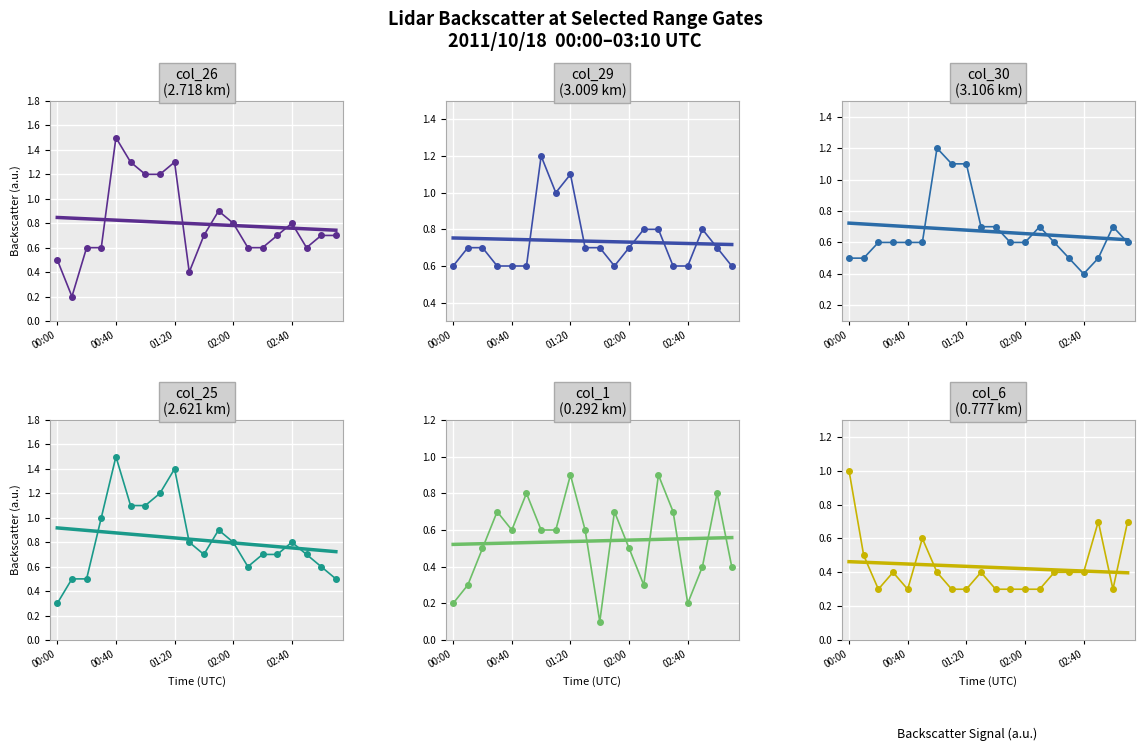

What is the average value of the col_30 (3.106) series?

0.7